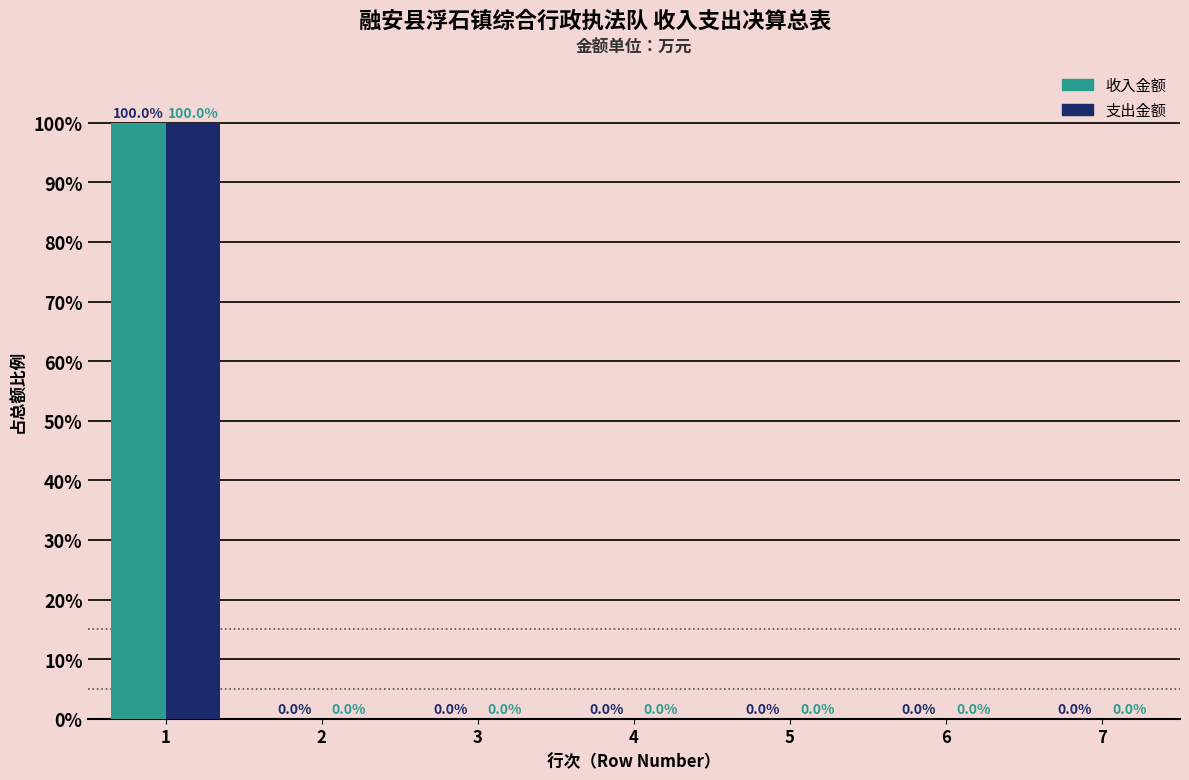

Reading left to right, list all the values displayed in this chart.

收入金额: 1=100	2=0	3=0	4=0	5=0	6=0	7=0
支出金额: 1=100	2=0	3=0	4=0	5=0	6=0	7=0